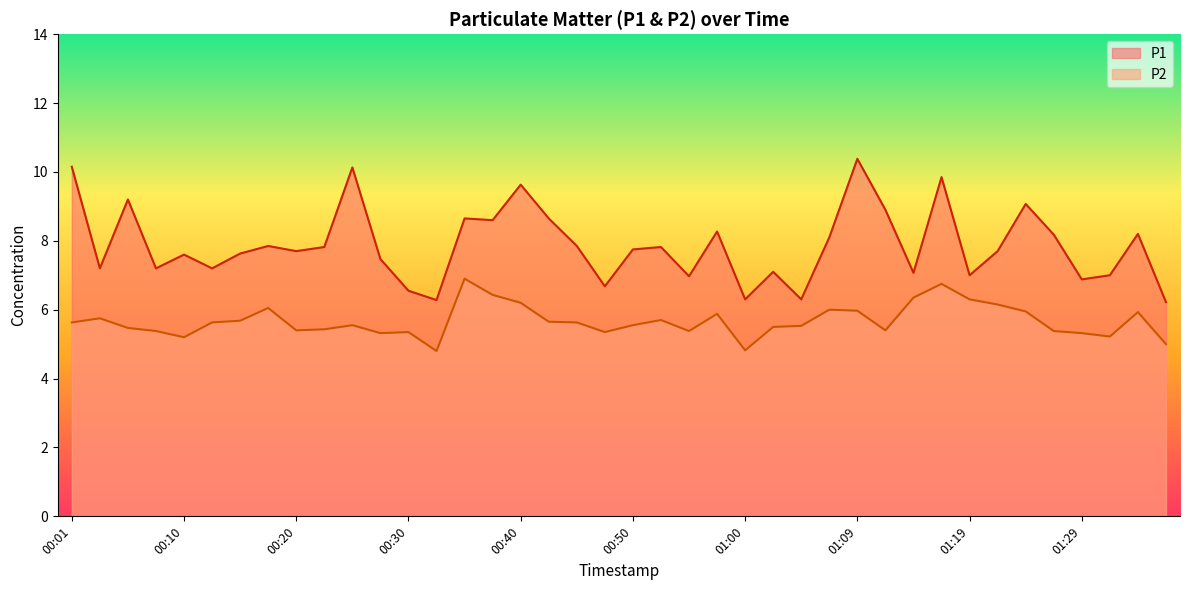

What is the maximum value for P2?

6.9